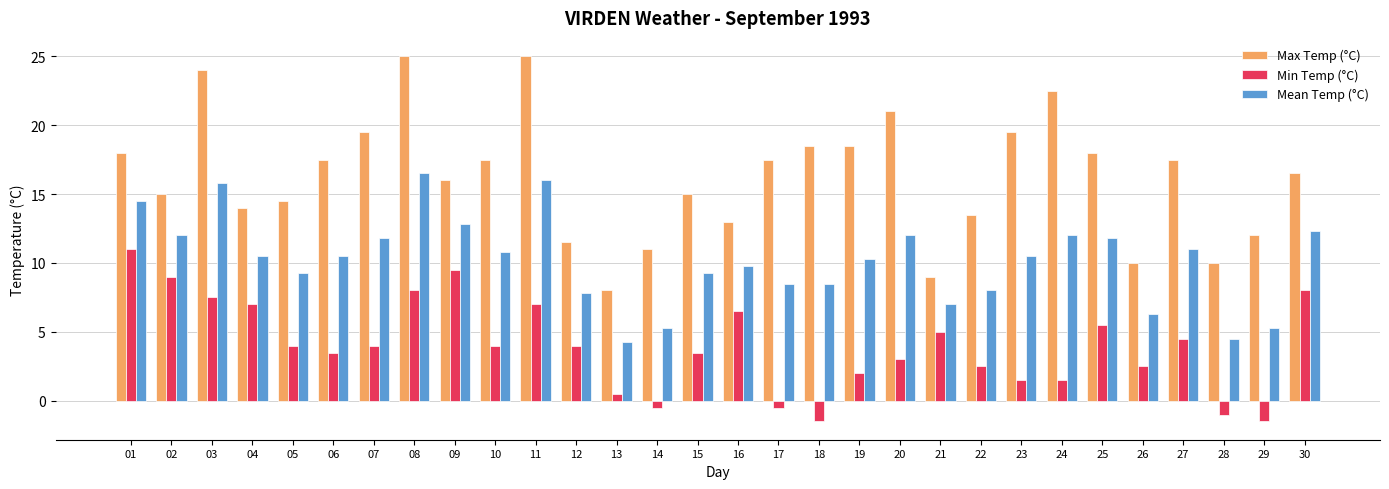

What is the smallest value displayed?

-1.5